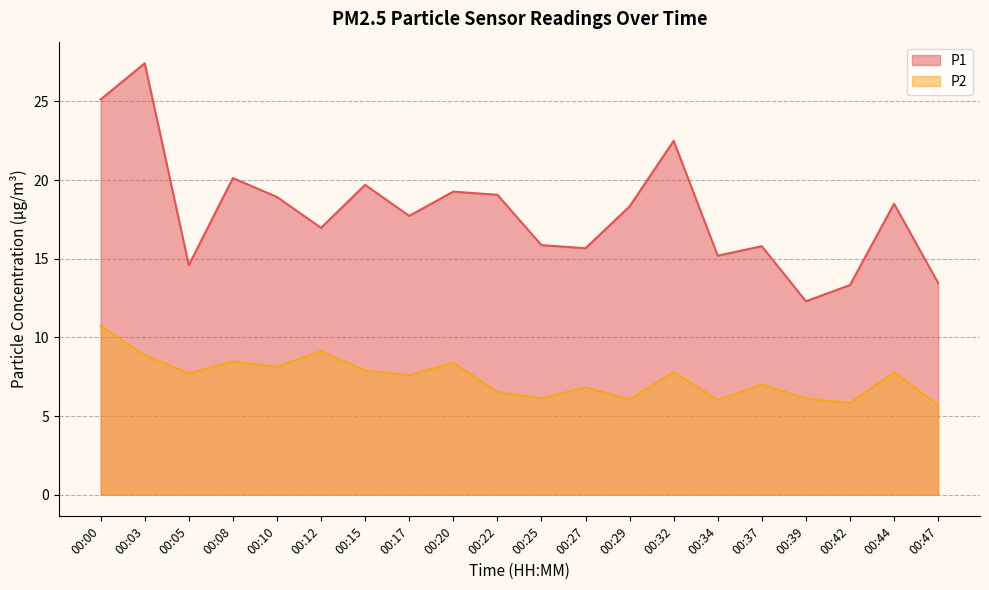

Rank the categories by P2 value from lowest to highest.

00:47, 00:42, 00:34, 00:29, 00:25, 00:39, 00:22, 00:27, 00:37, 00:17, 00:05, 00:32, 00:44, 00:15, 00:10, 00:20, 00:08, 00:03, 00:12, 00:00